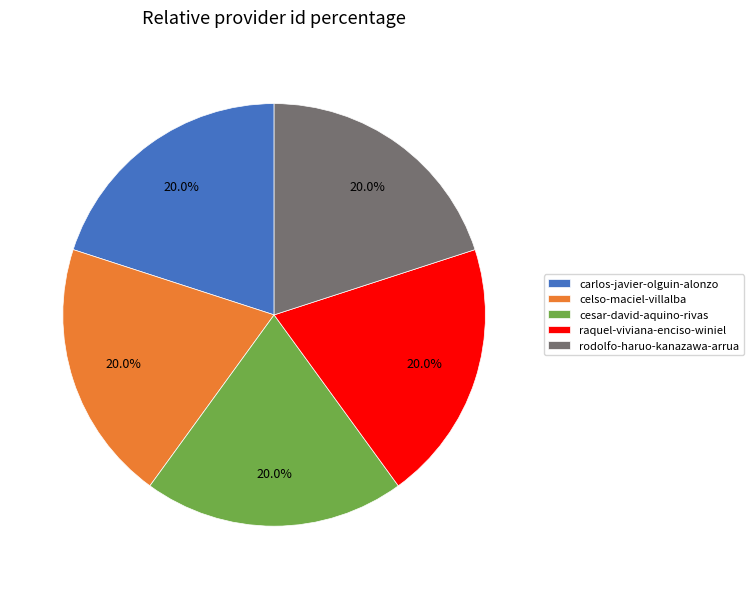

Approximately how many times larger is the value at celso-maciel-villalba compared to raquel-viviana-enciso-winiel?

1.0